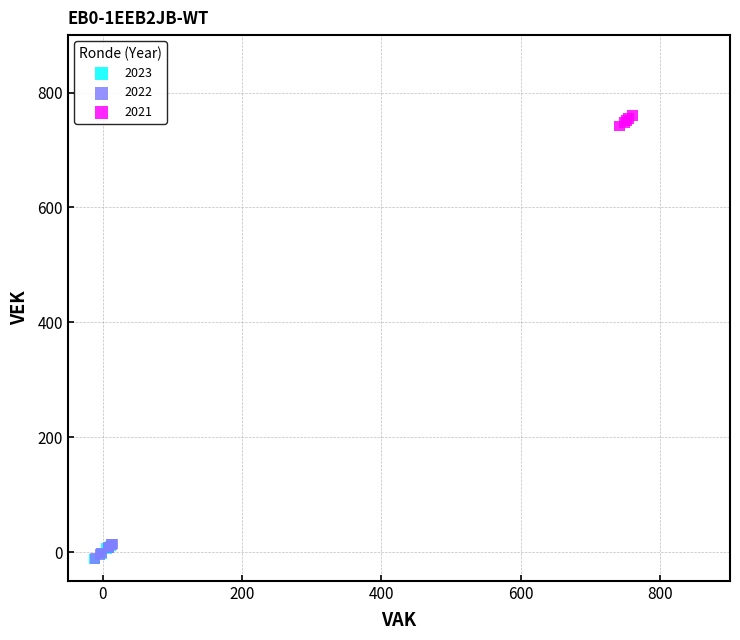

Which series reaches the maximum Y coordinate?

2021